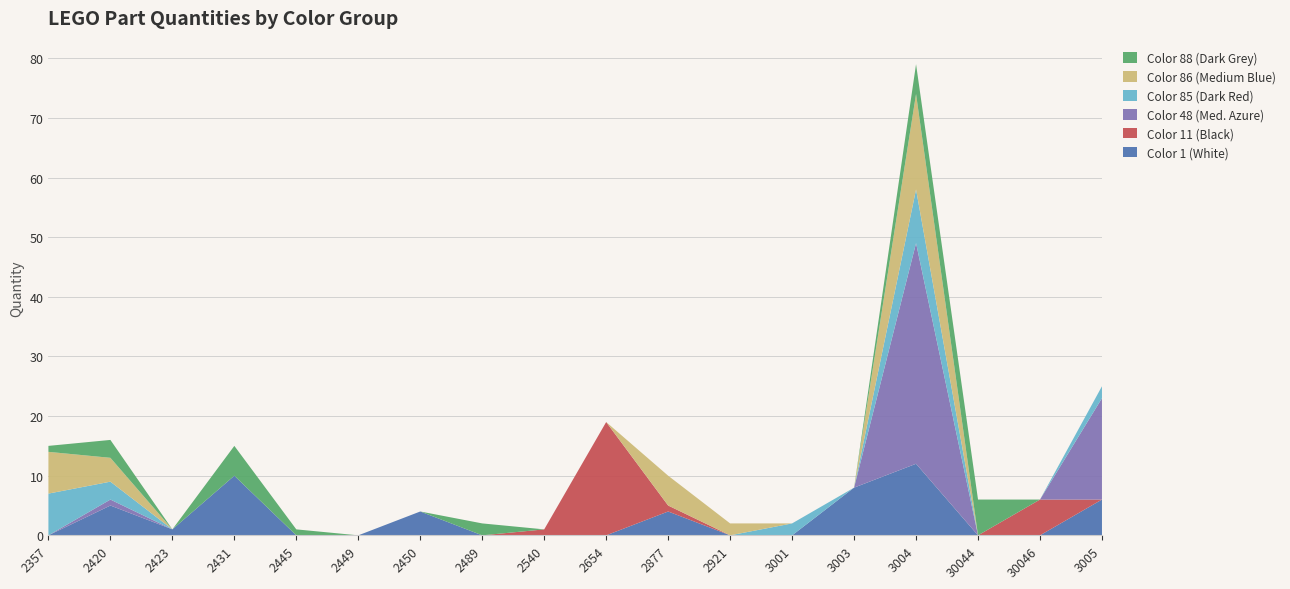

Reading right to left, extract all data points from this chart.

Color 1 (White): 6	0	0	12	8	0	0	4	0	0	0	4	0	0	10	1	5	0
Color 11 (Black): 0	6	0	0	0	0	0	1	19	1	0	0	0	0	0	0	0	0
Color 48 (Med. Azure): 17	0	0	37	0	0	0	0	0	0	0	0	0	0	0	0	1	0
Color 85 (Dark Red): 2	0	0	9	0	2	0	0	0	0	0	0	0	0	0	0	3	7
Color 86 (Medium Blue): 0	0	0	16	0	0	2	5	0	0	0	0	0	0	0	0	4	7
Color 88 (Dark Grey): 0	0	6	5	0	0	0	0	0	0	2	0	0	1	5	0	3	1